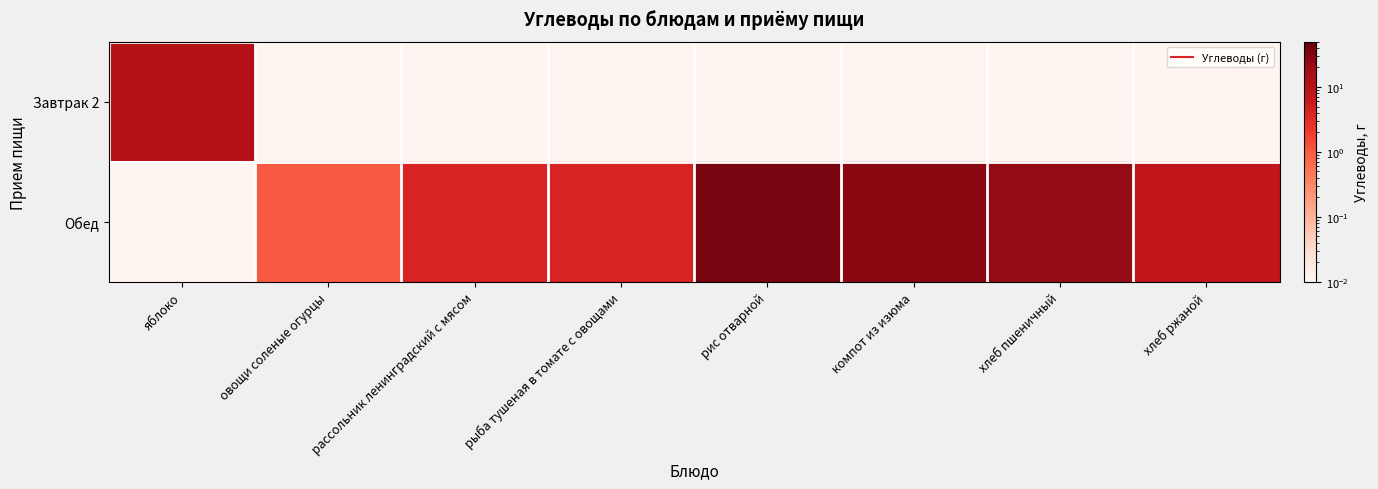

At which category does the chart reach its peak across all series?

рис отварной